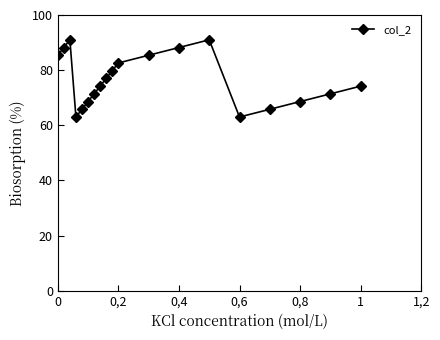

True or false: the data has more than 0 interior local peaks.

True